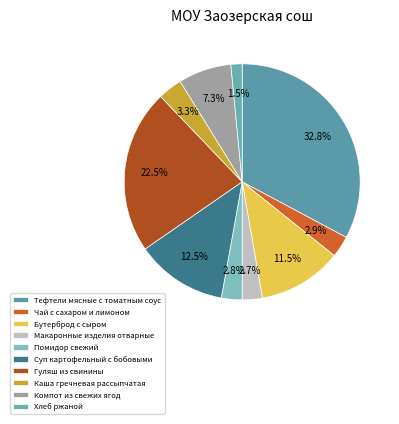

Which category has the smallest portion of the pie?

Хлеб ржаной